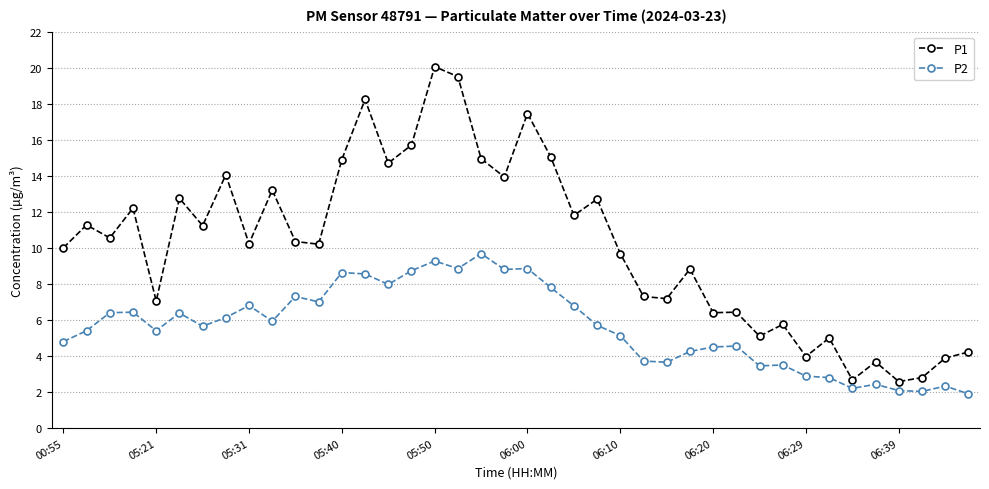

True or false: P1 has more than 1 points higher than both neighbors.

True